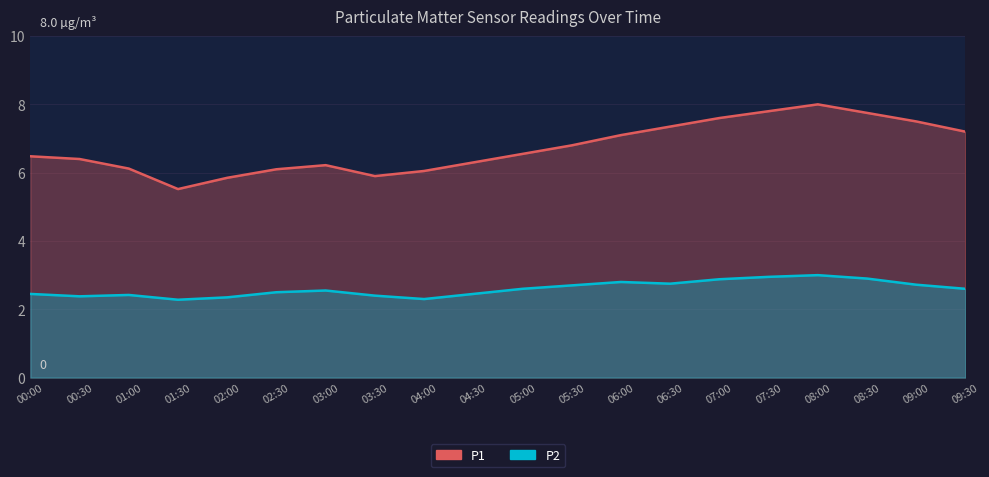

Where is the first local maximum for P1?

03:00